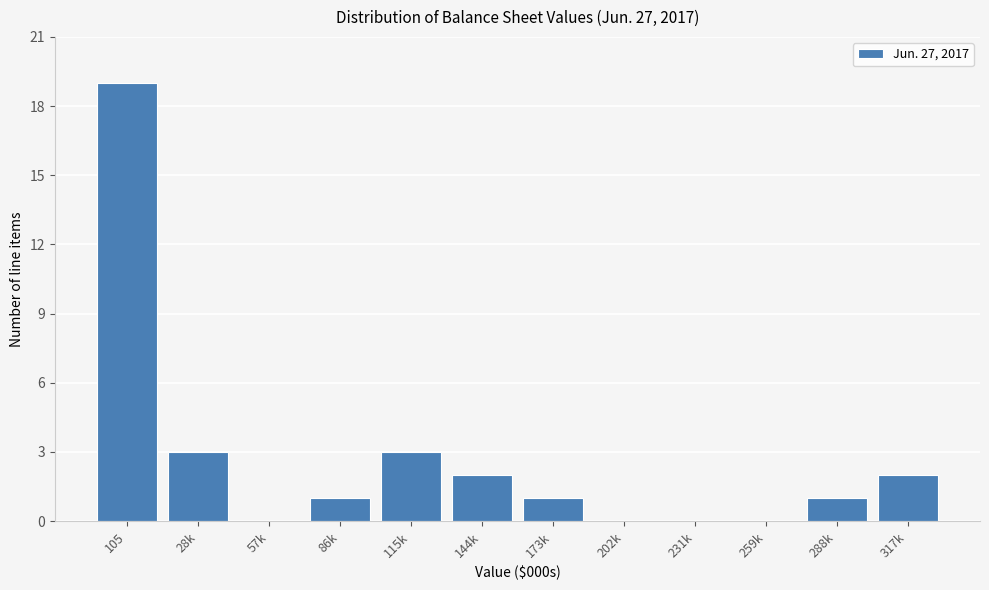

Reading right to left, list all the values displayed in this chart.

317k=2	288k=1	259k=0	231k=0	202k=0	173k=1	144k=2	115k=3	86k=1	57k=0	28k=3	105=19